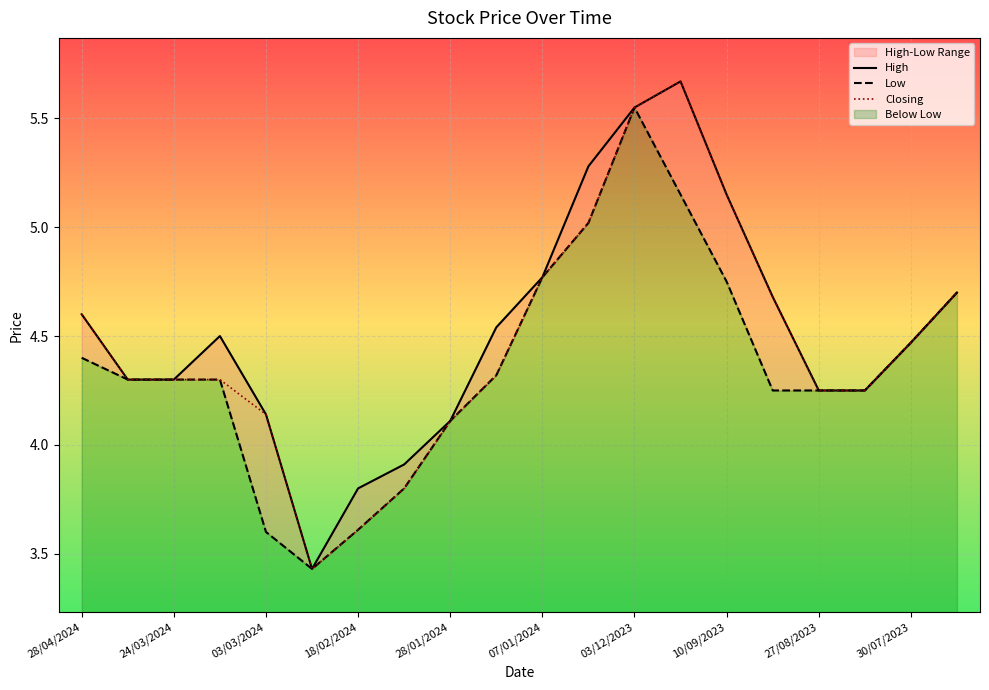

True or false: Closing and Low cross at least once.

False